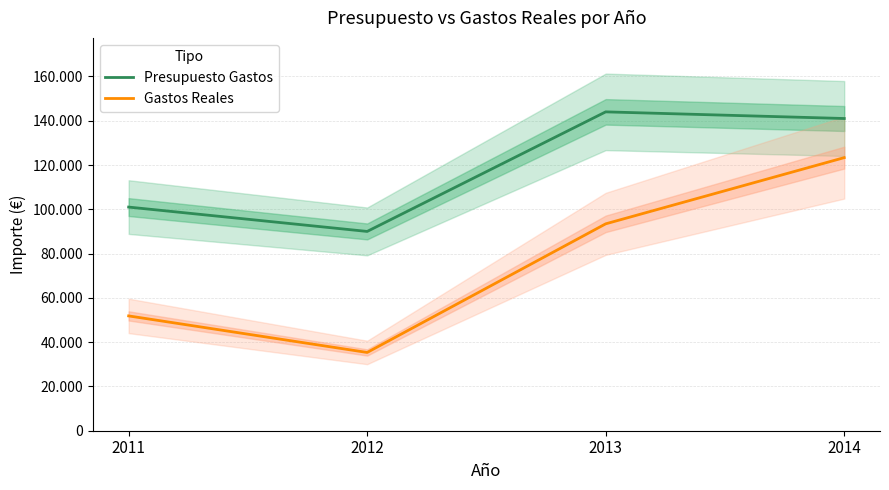

How many lines are shown in the chart?

2